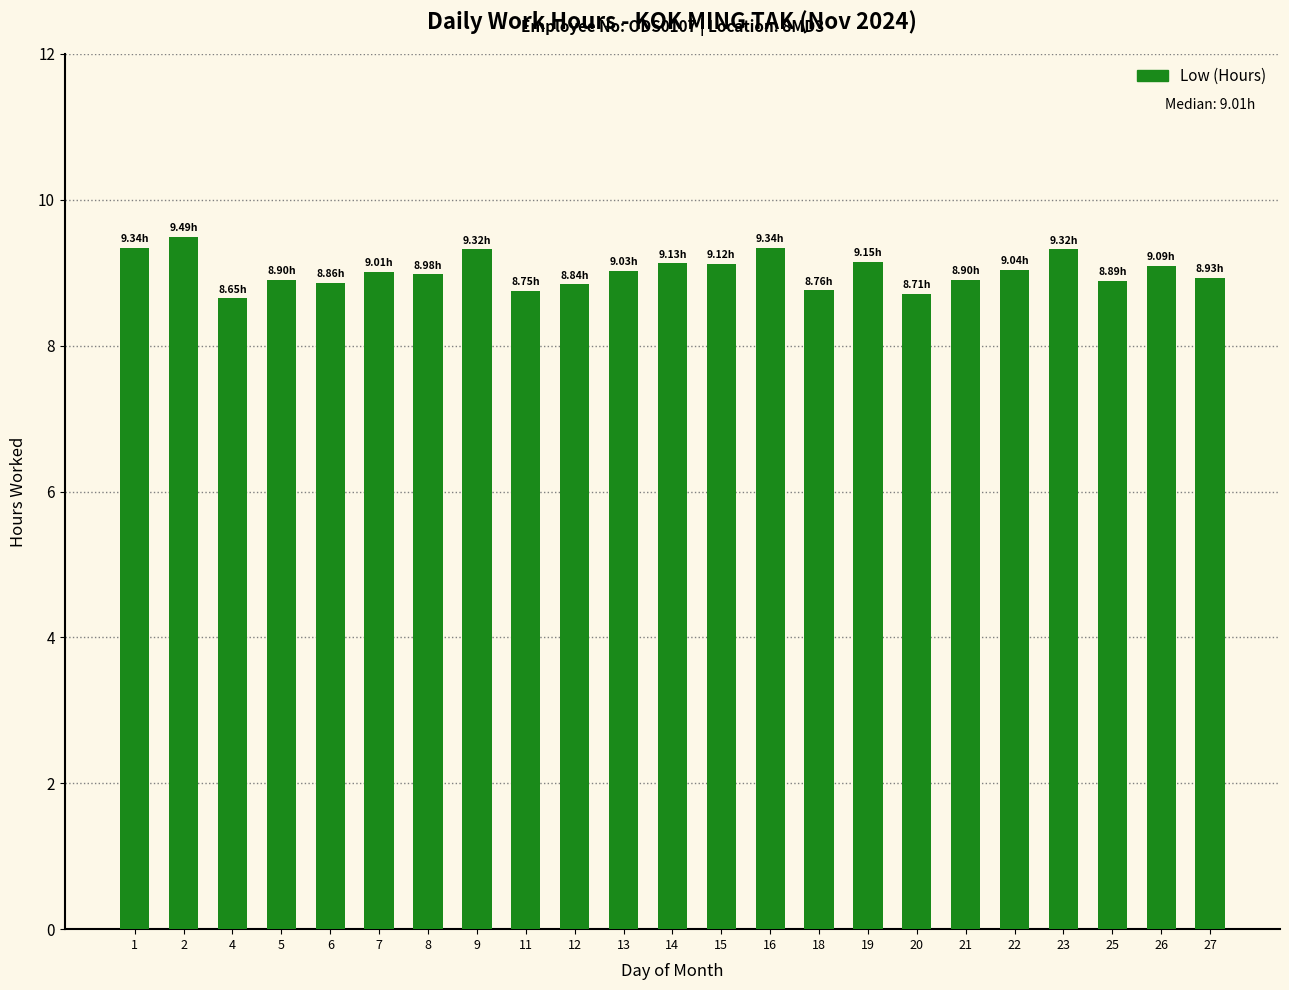

How many bars are there in total?

23